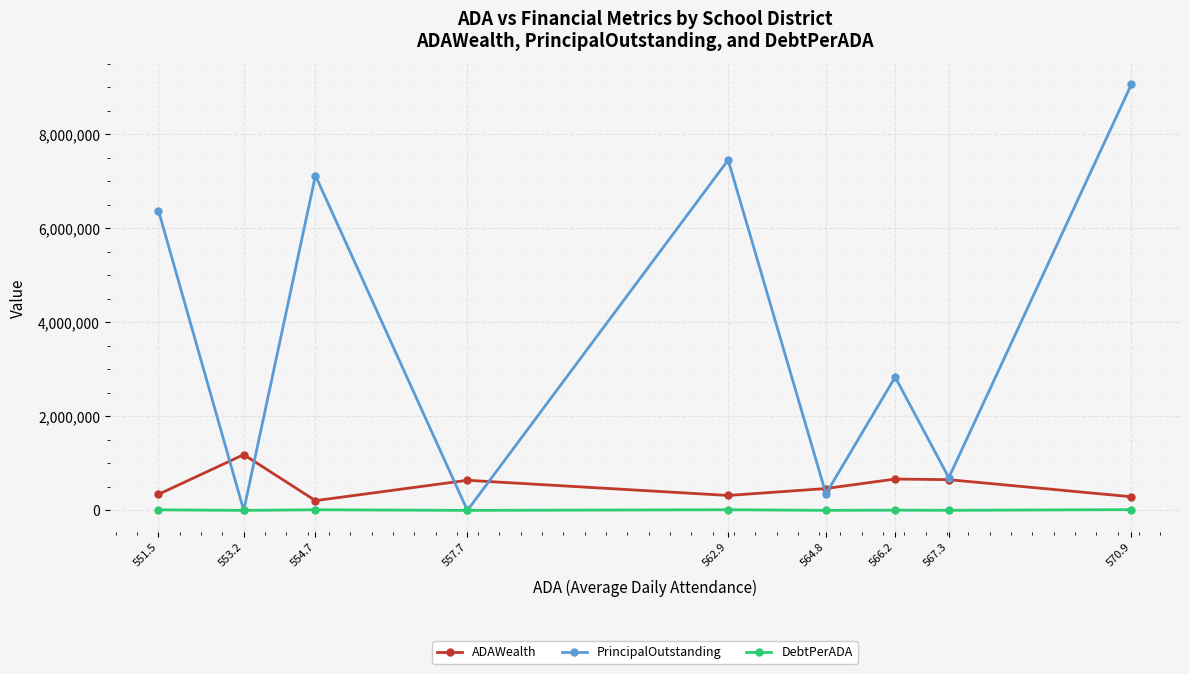

How many times do ADAWealth and PrincipalOutstanding cross each other?

6